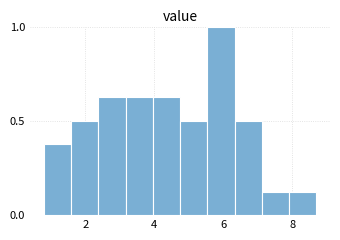

Around what value on the x-axis is the tallest bar? Give the approximate position of its centre, as read against the axis.

6.0